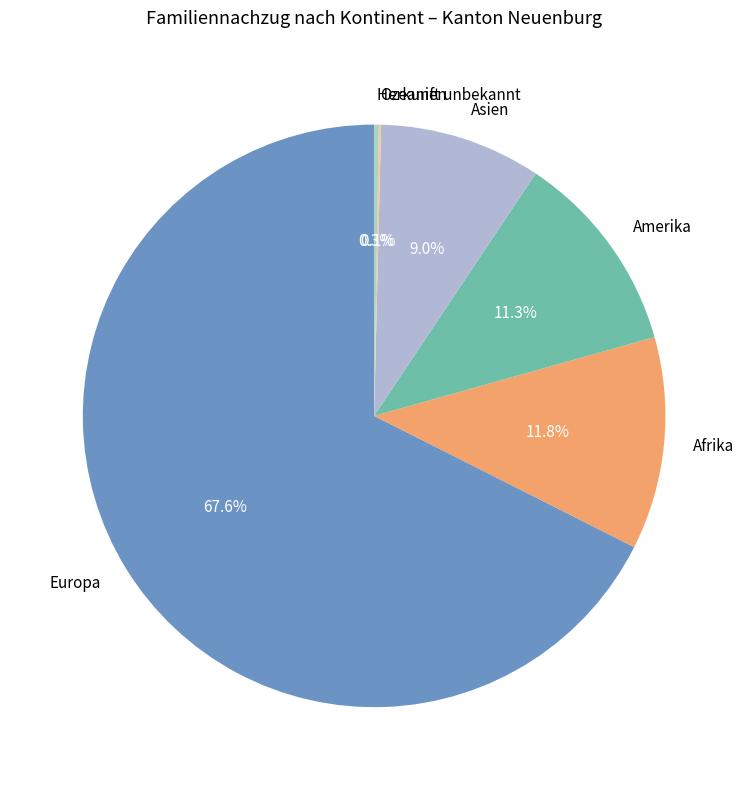

Which category has the biggest portion of the pie?

Europa